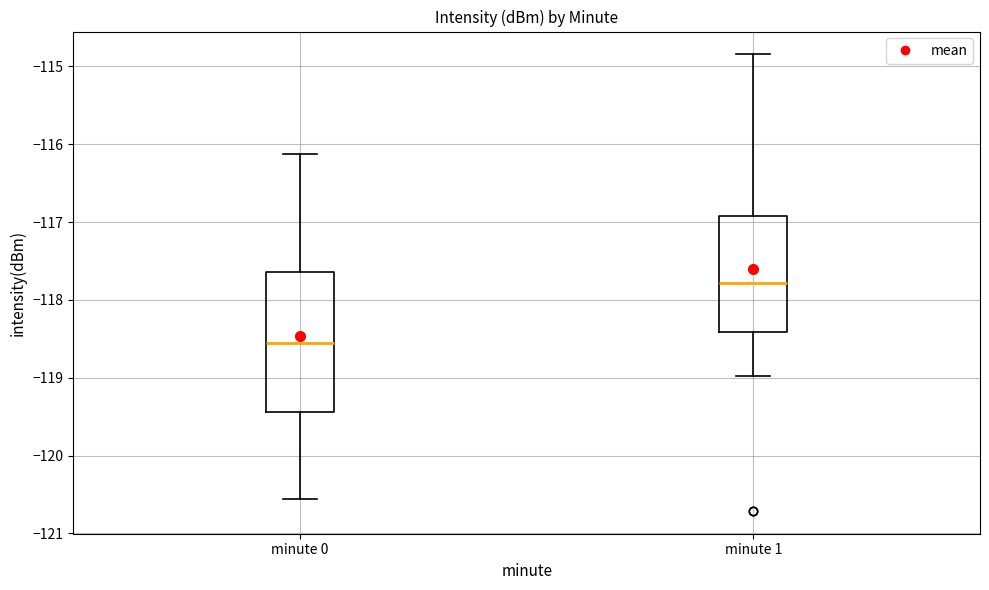

Reading left to right, read every box against the y-axis: the position of its median line, the range the box covers, and the ends of its whiskers. The values are not printed on the chart, so give them approximately, as read against the axis.

minute 0: median -118.6, box -119.4 to -117.6, whiskers -120.6 to -116.1
minute 1: median -117.8, box -118.4 to -116.9, whiskers -119.0 to -114.8